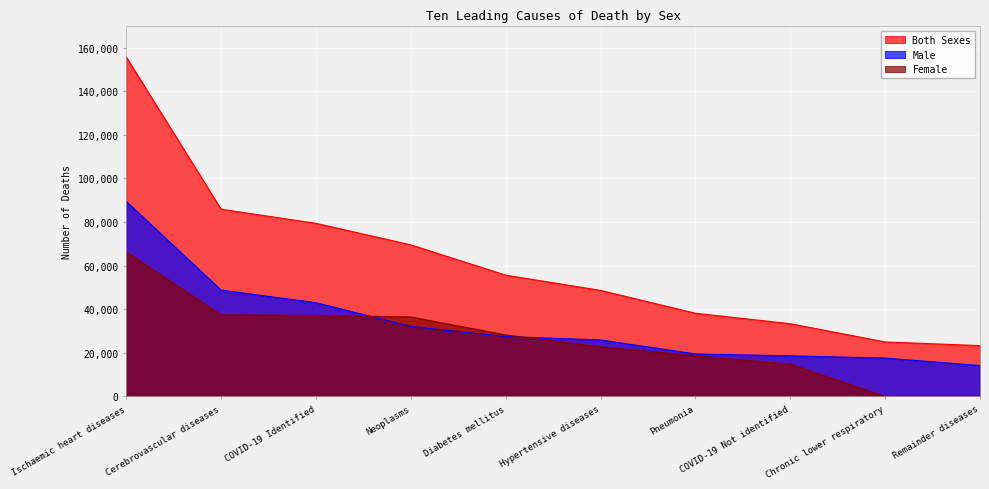

Reading left to right, list all the values displayed in this chart.

Both Sexes: Ischaemic heart diseases=155775	Cerebrovascular diseases=85904	COVID-19 Identified=79423	Neoplasms=69541	Diabetes mellitus=55636	Hypertensive diseases=48647	Pneumonia=38152	COVID-19 Not identified=33349	Chronic lower respiratory=24976	Remainder diseases=23309
Male: Ischaemic heart diseases=89485	Cerebrovascular diseases=48760	COVID-19 Identified=42988	Neoplasms=32096	Diabetes mellitus=27442	Hypertensive diseases=25897	Pneumonia=19486	COVID-19 Not identified=18590	Chronic lower respiratory=17580	Remainder diseases=14145
Female: Ischaemic heart diseases=66290	Cerebrovascular diseases=37445	COVID-19 Identified=37144	Neoplasms=36435	Diabetes mellitus=28194	Hypertensive diseases=22750	Pneumonia=18666	COVID-19 Not identified=14759	Chronic lower respiratory=0	Remainder diseases=0